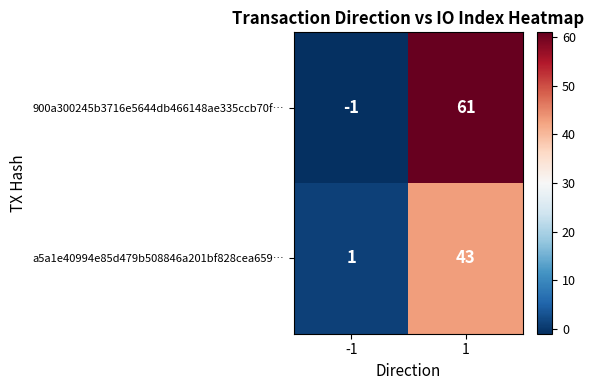

Reading left to right, what are all the values shown in this chart?

900a300245b3716e5644db466148ae335ccb70f…: -1	61
a5a1e40994e85d479b508846a201bf828cea659…: 1	43